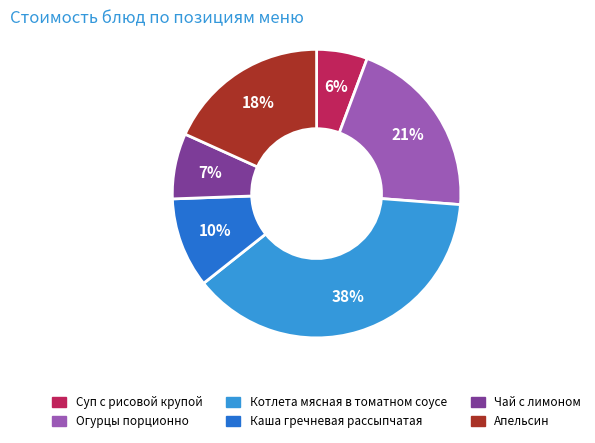

Is there a majority slice in this chart?

No